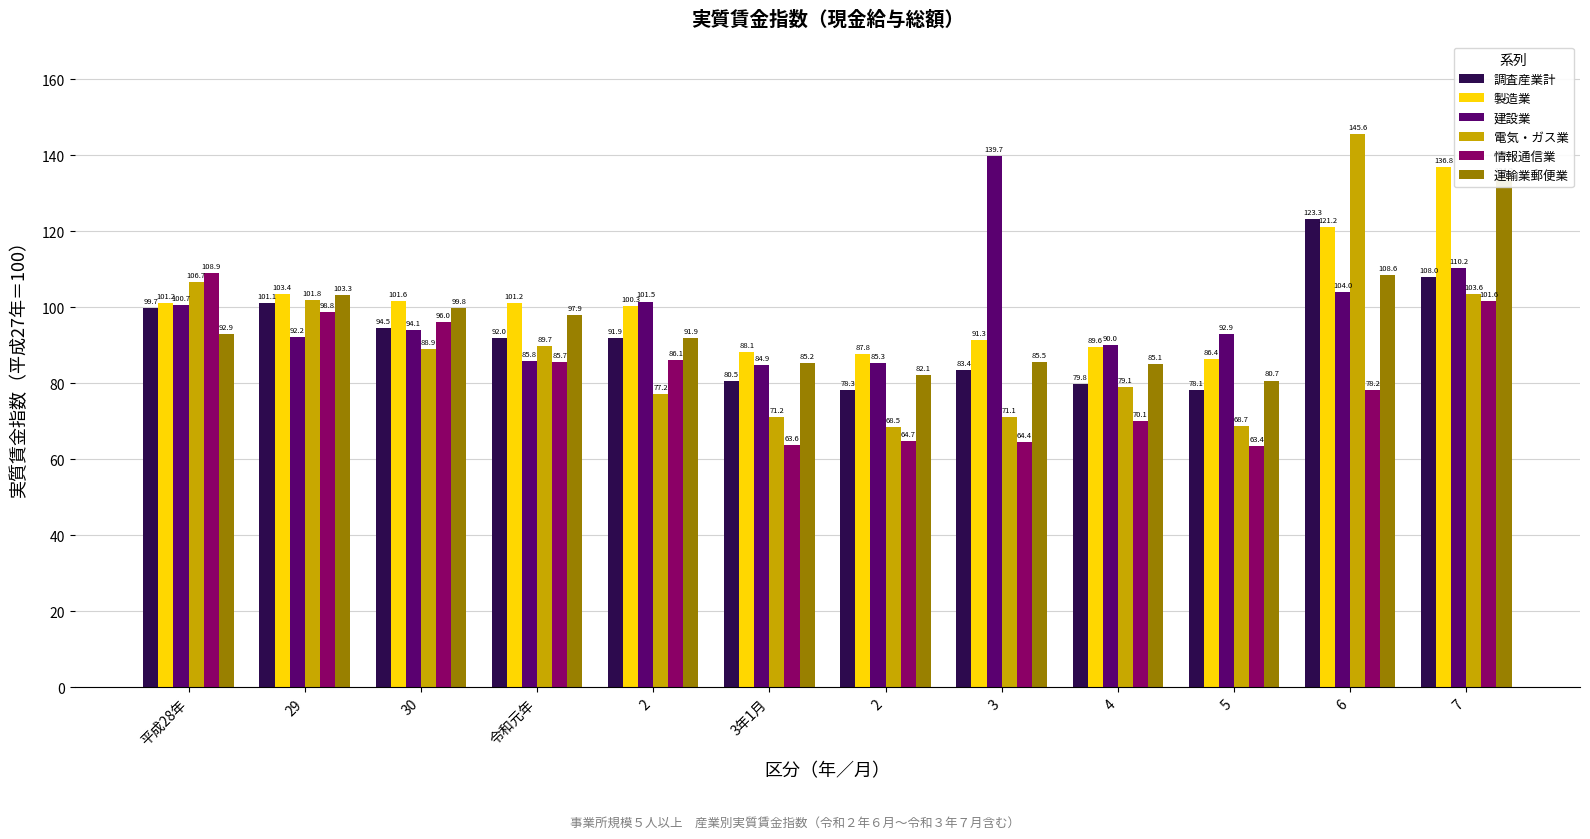

What is the label of the 2nd bar from the right?

6